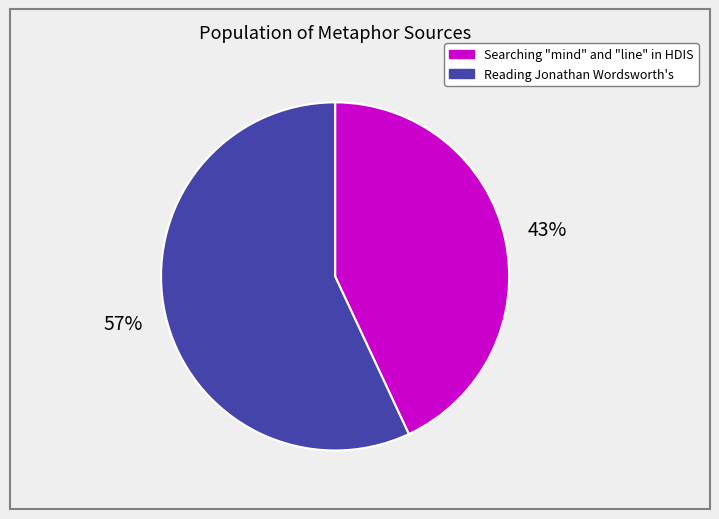

To the nearest percent, what is the average slice percentage?

50%